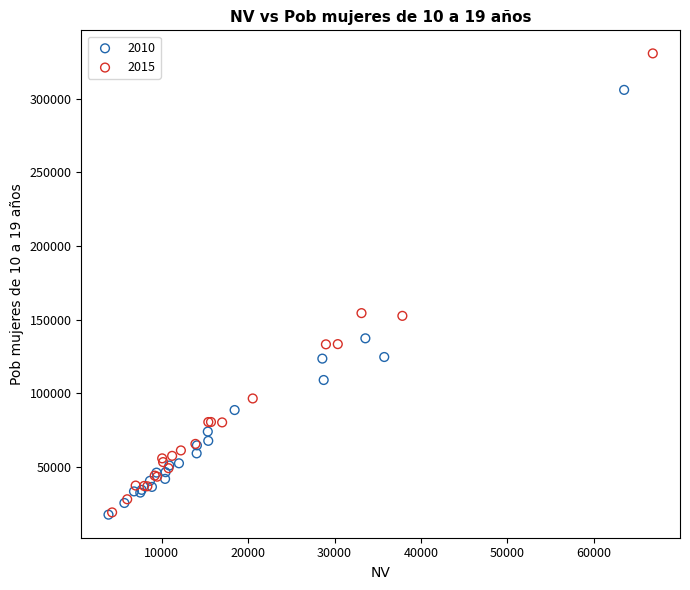

Which series has the largest Y range (max minus min)?

2015